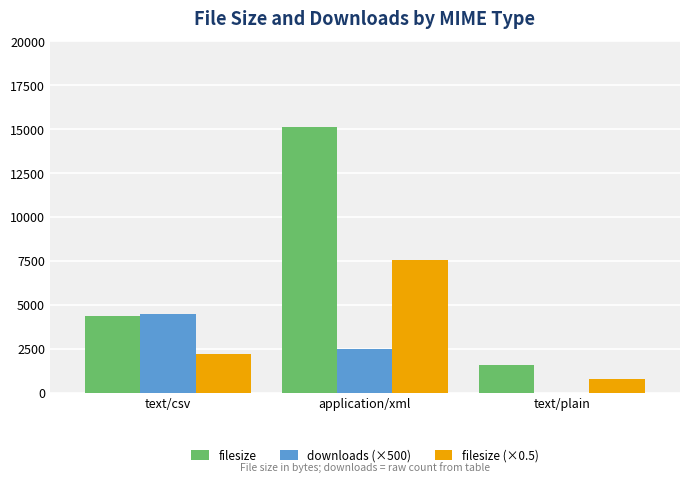

What is the maximum value shown in the chart?

15085.0